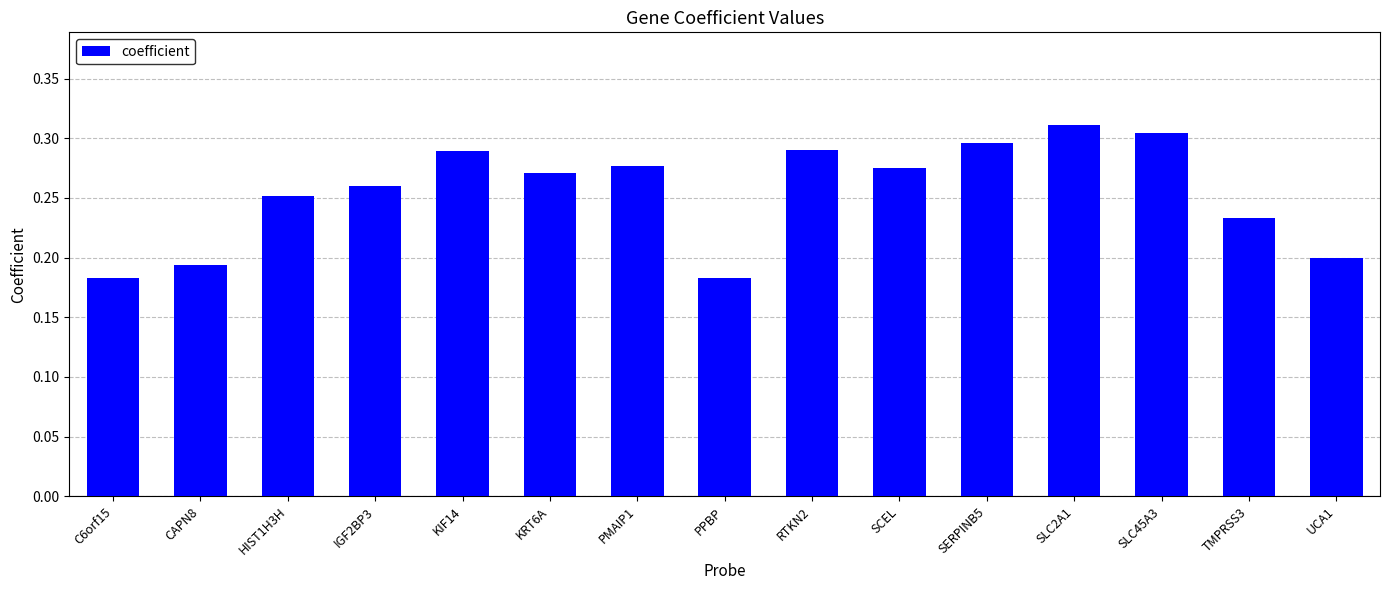

Count the values in the range 0 to 1.

15